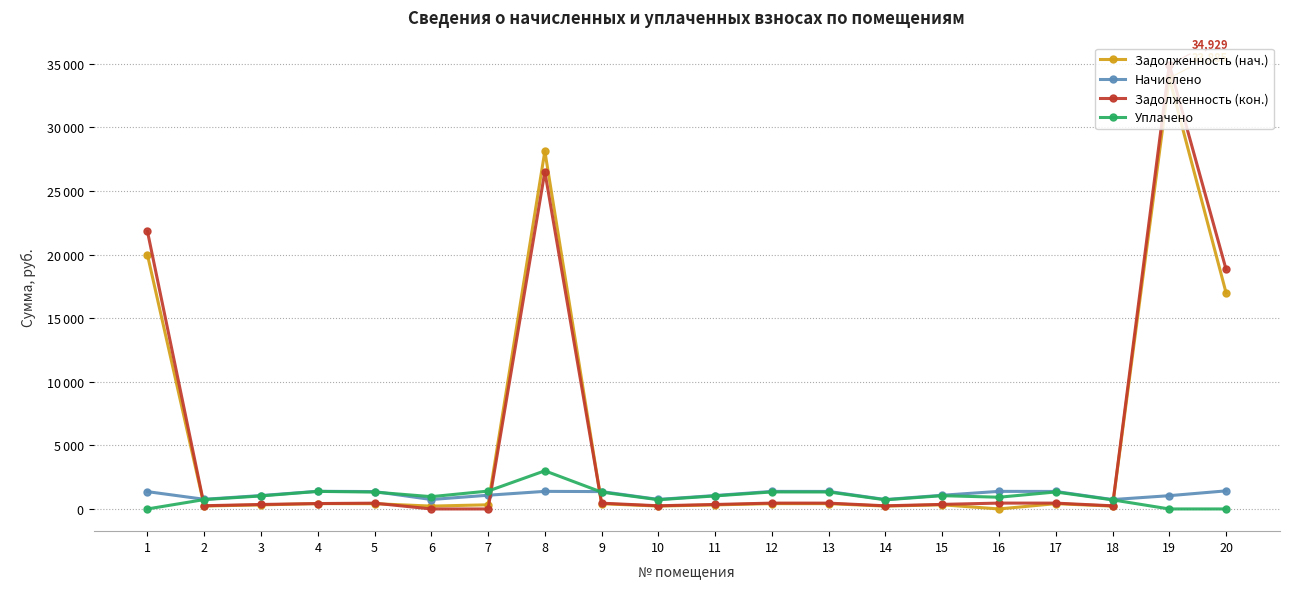

Is the value of Начислено at 6 greater than the value of Задолженность (кон.) at 1?

No